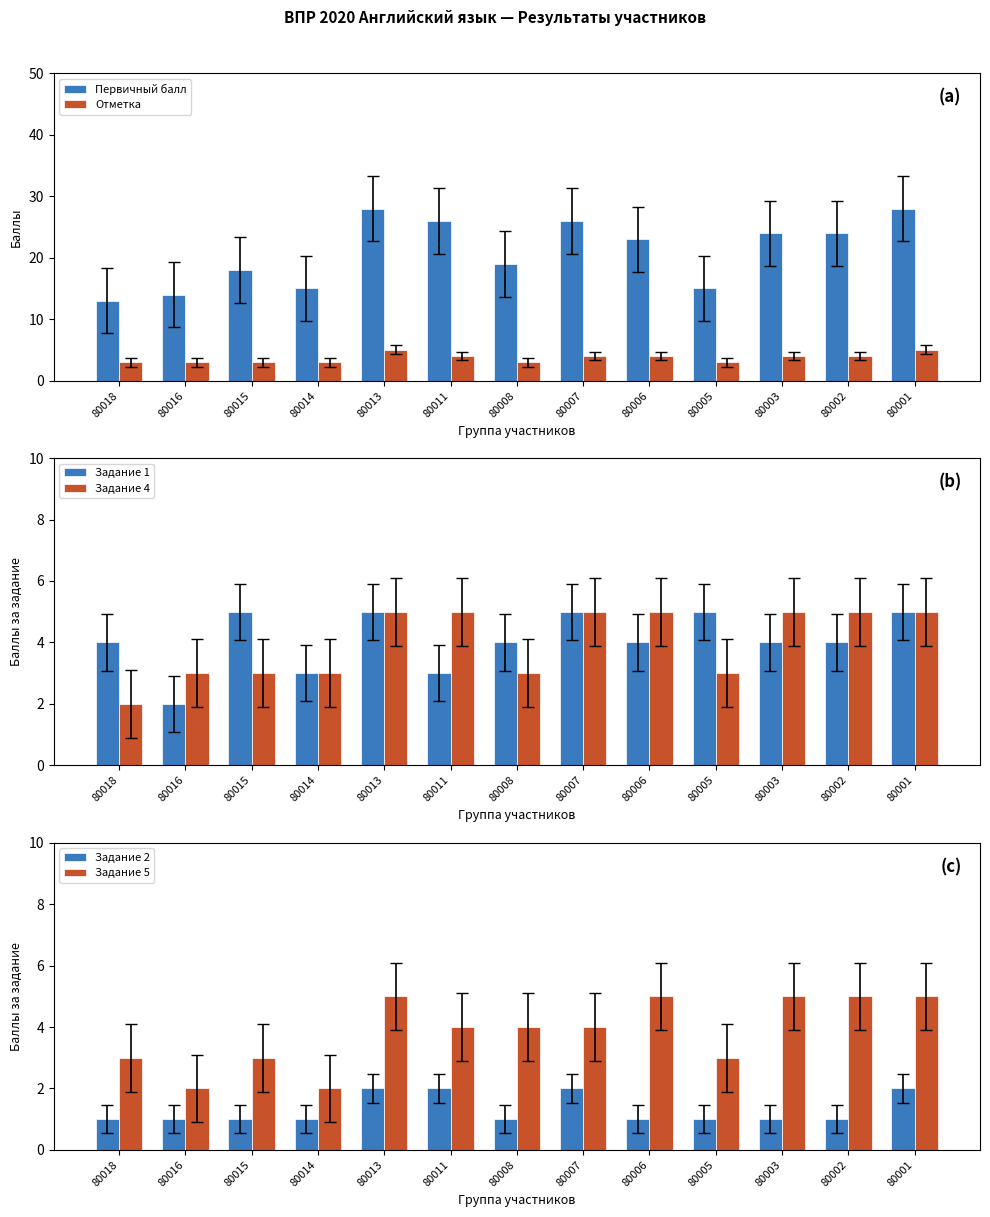

How many bars are there in each group?

6